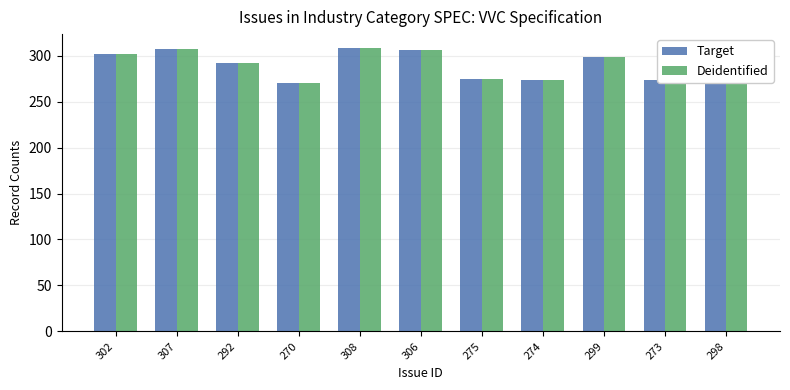

Is the value of Target at 308 greater than the value of Deidentified at 273?

Yes